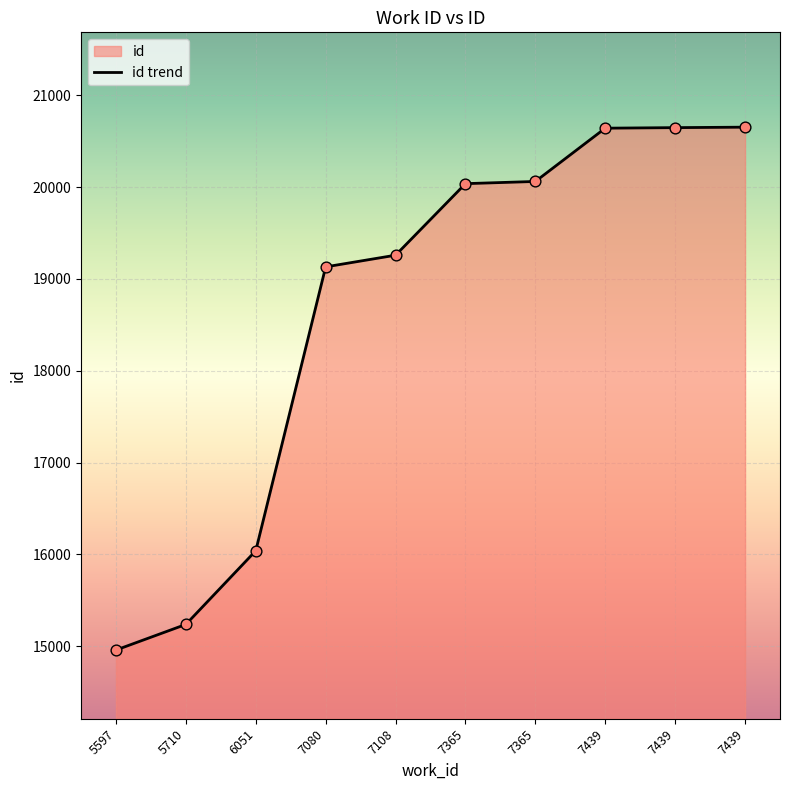

Approximately how many times larger is the value at 5710 compared to 7439?

0.7